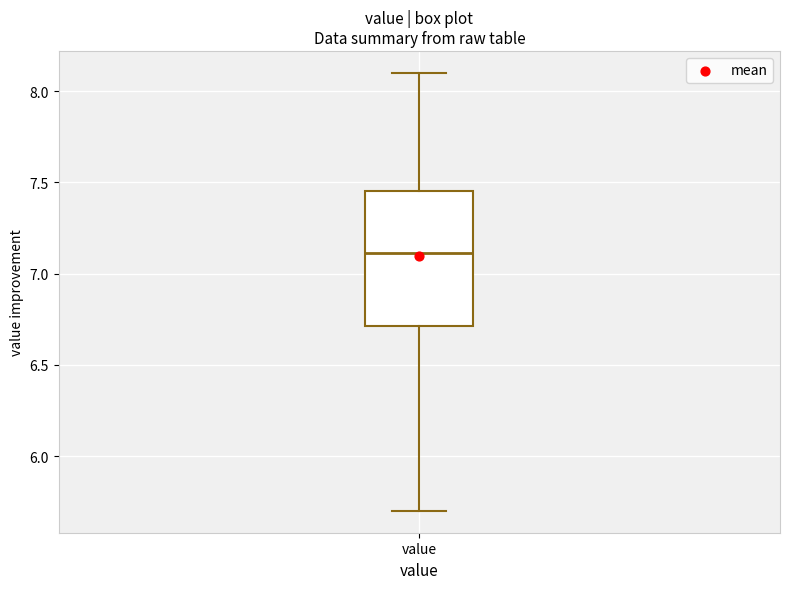

Read this box plot against the y-axis: the position of the median line, the range covered by the box, and the ends of both whiskers. The values are not printed on the chart, so give them approximately, as read against the axis.

median 7.10, box 6.70 to 7.45, whiskers 5.70 to 8.10